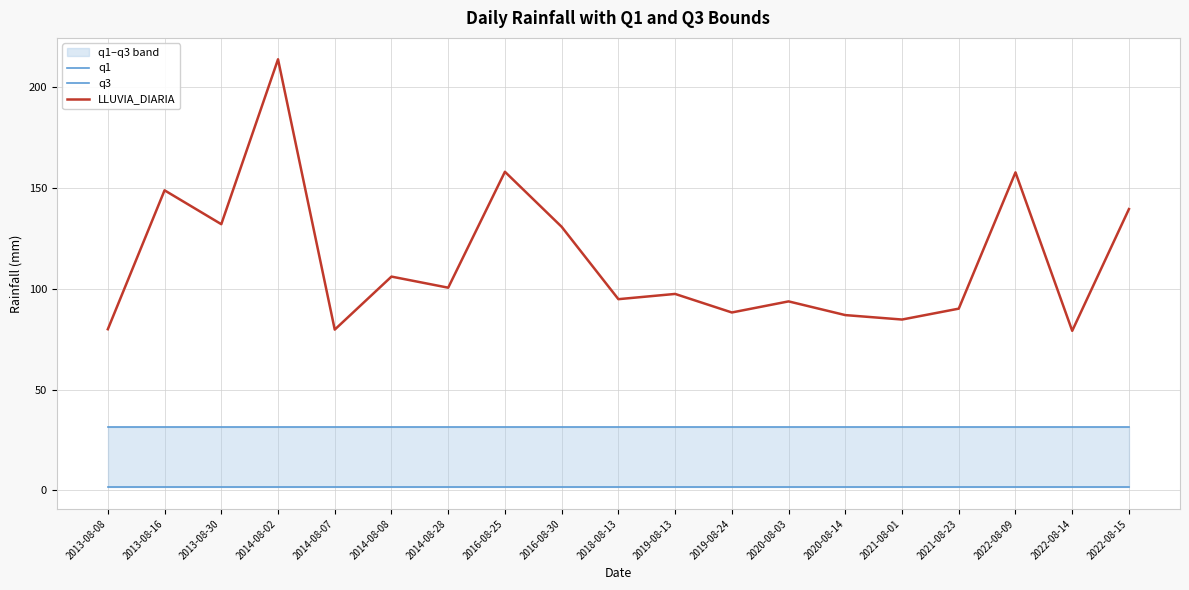

Rank the series by their average value, from lowest to highest.

q1, q3, LLUVIA_DIARIA